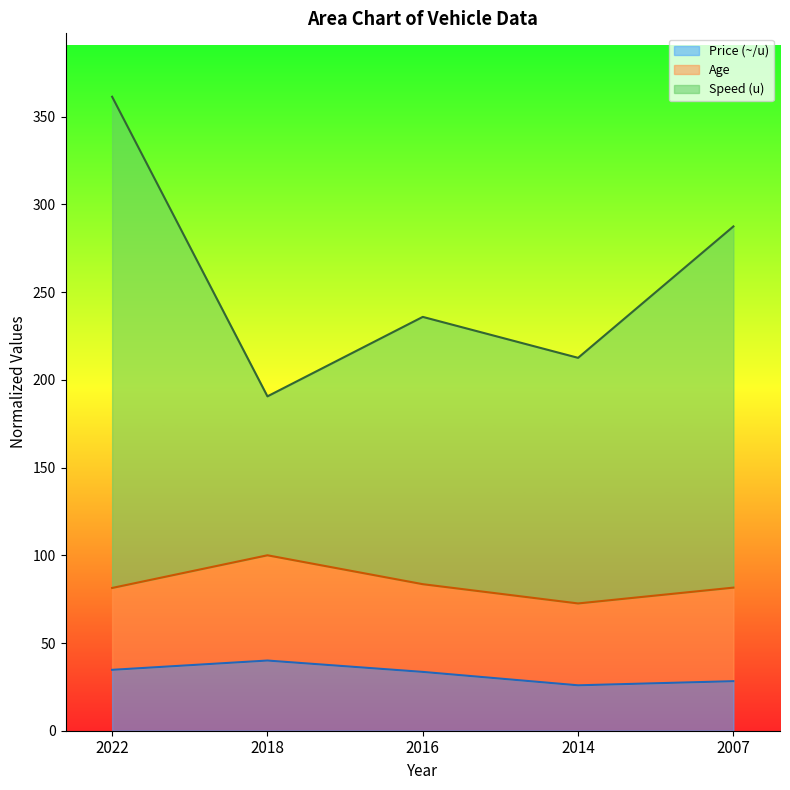

At which label is Speed (u) closest to 275?

2007